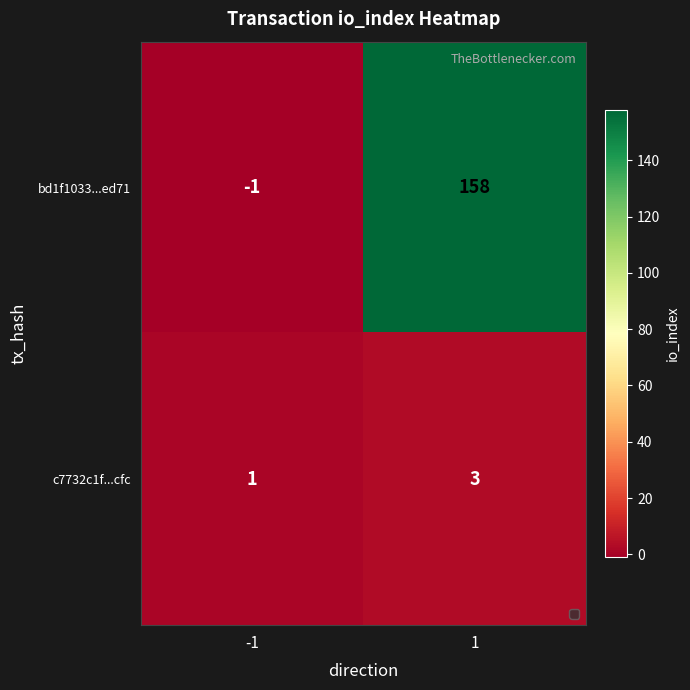

At how many categories does at least one series exceed 65?

1